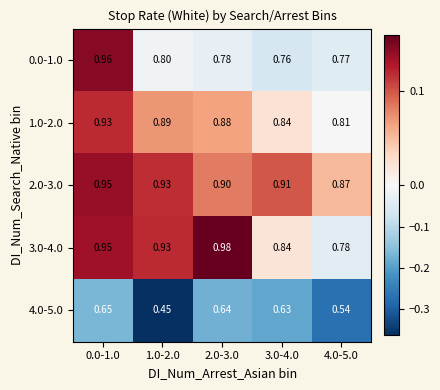

Is the value of 3.0-4.0 at 4.0-5.0 greater than the value of 1.0-2.0 at 0.0-1.0?

No